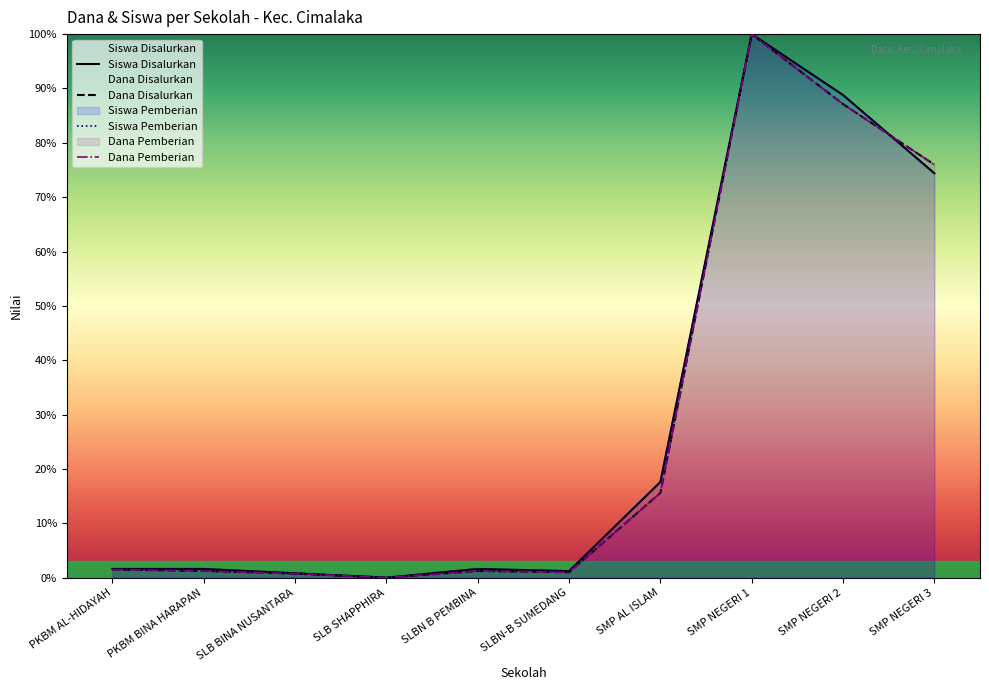

True or false: Dana Disalurkan has a value of 1.5 at PKBM AL-HIDAYAH.

True